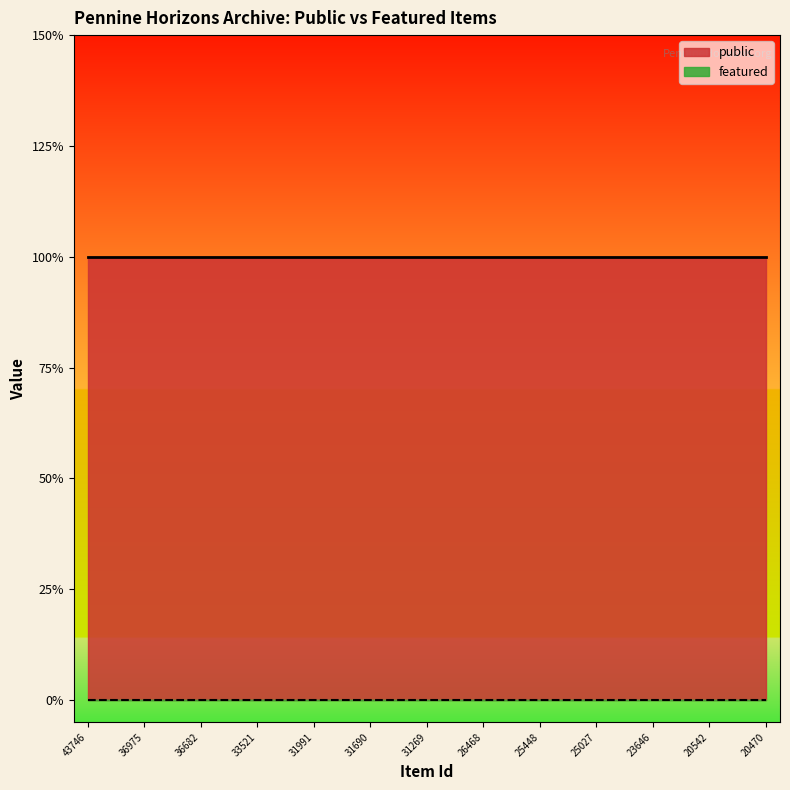

True or false: public and featured cross at least once.

False